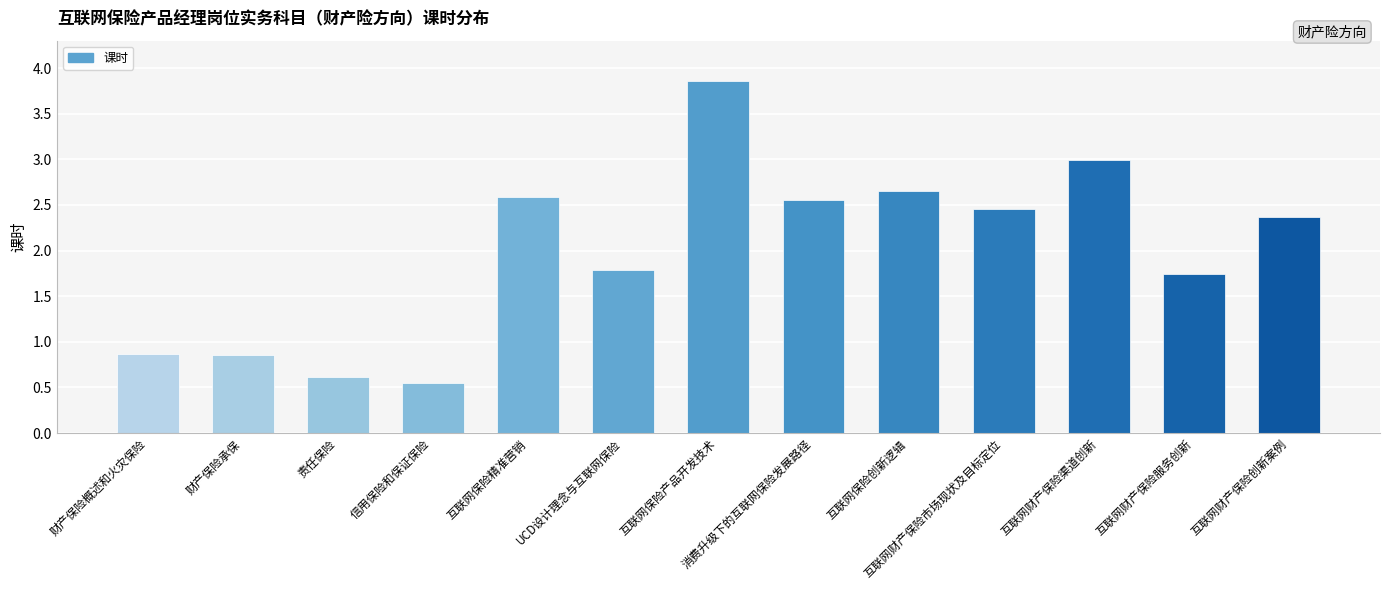

What is the change in value from UCD设计理念与互联网保险 to 互联网财产保险服务创新?

-0.1